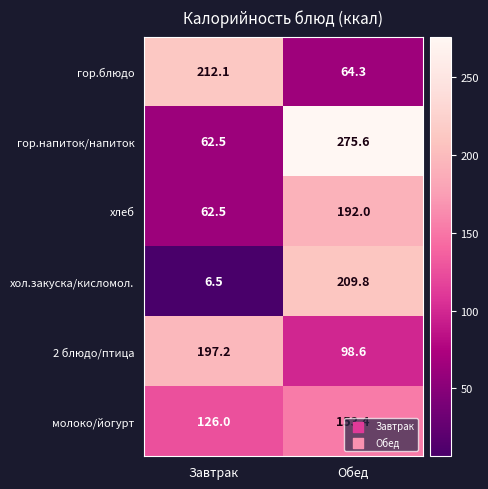

At which category is the sum across all series the highest?

Обед